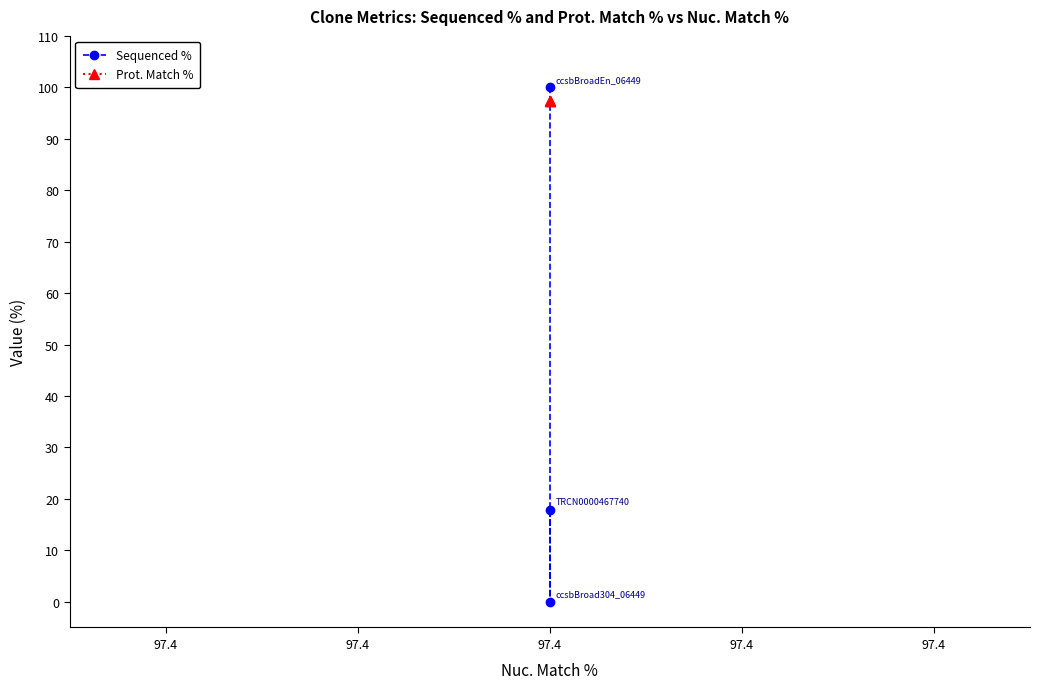

Is the value of Prot. Match % at 97.4 greater than the value of Sequenced % at 97.4?

Yes